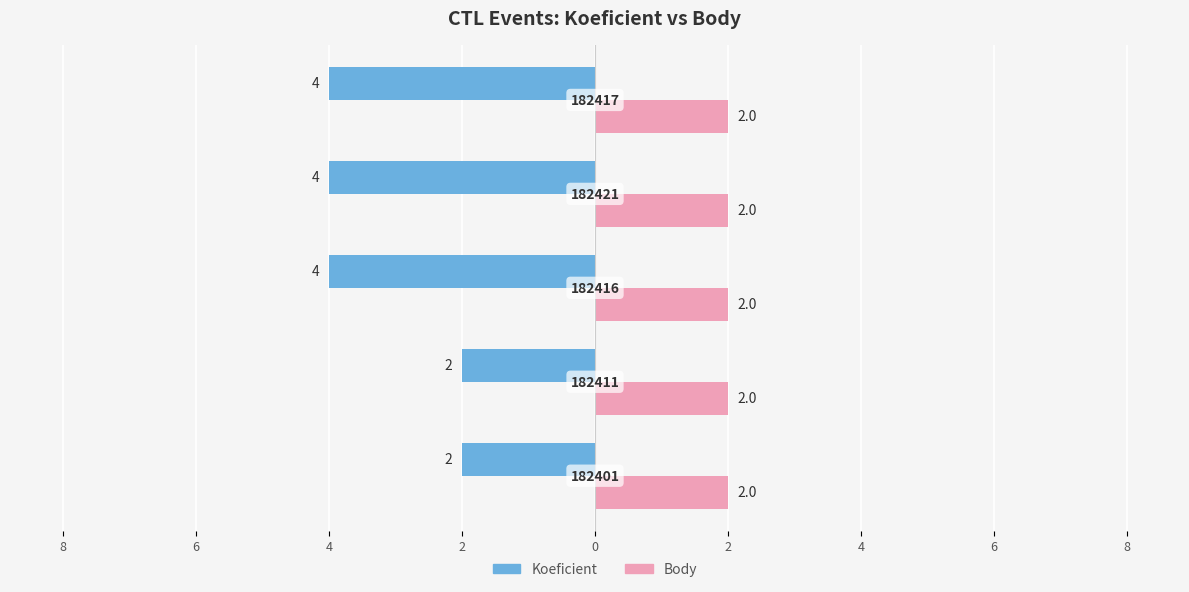

What are all the series names shown in the legend?

Koeficient, Body